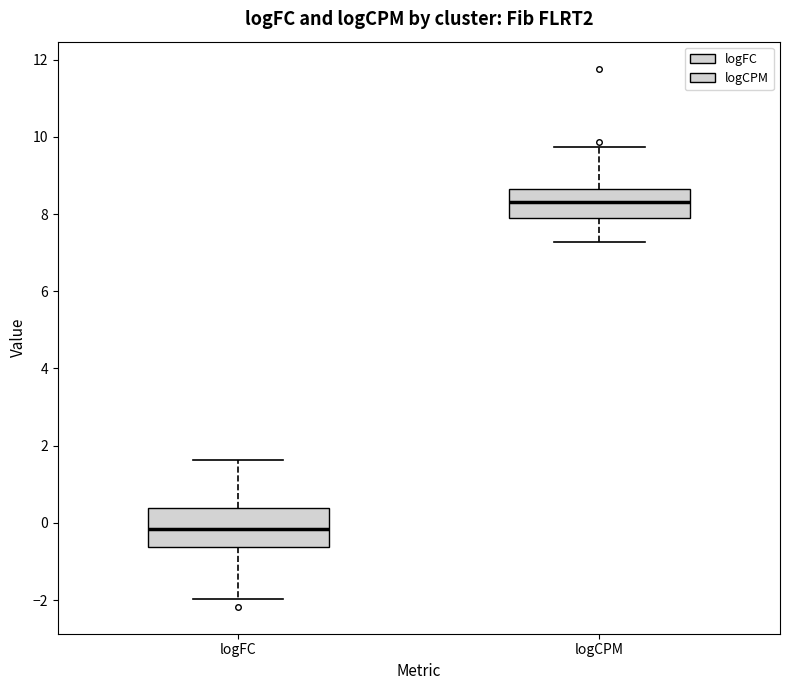

Which box is the tallest, from its lower edge to its upper edge?

logFC